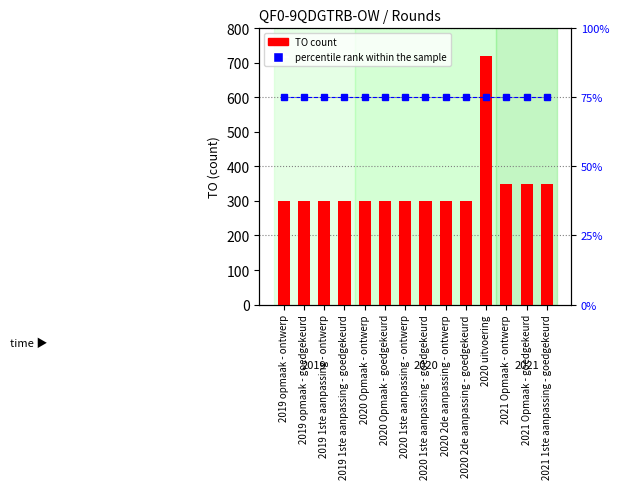

List the series in order of their peak value, highest first.

TO (count), percentile rank within the sample